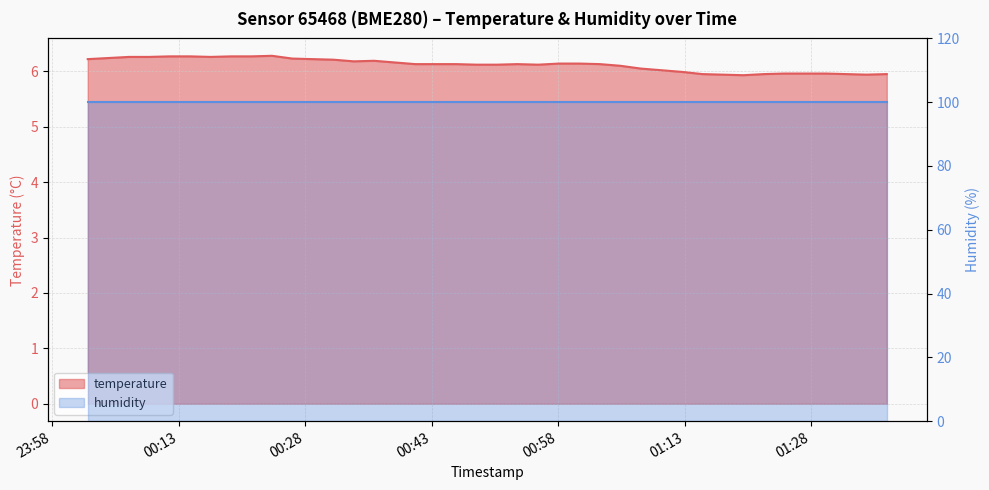

How many points are higher than both their immediate neighbors (excluding endpoints)?

3